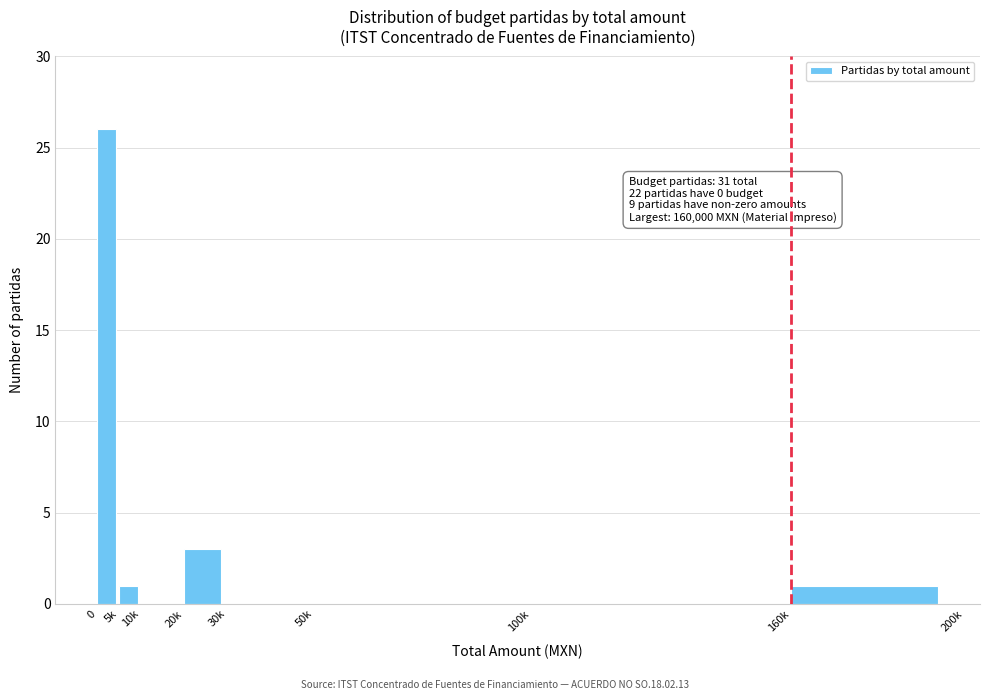

Reading left to right, extract all data points from this chart.

0=26	5k=1	10k=0	20k=3	30k=0	50k=0	100k=0	160k=1